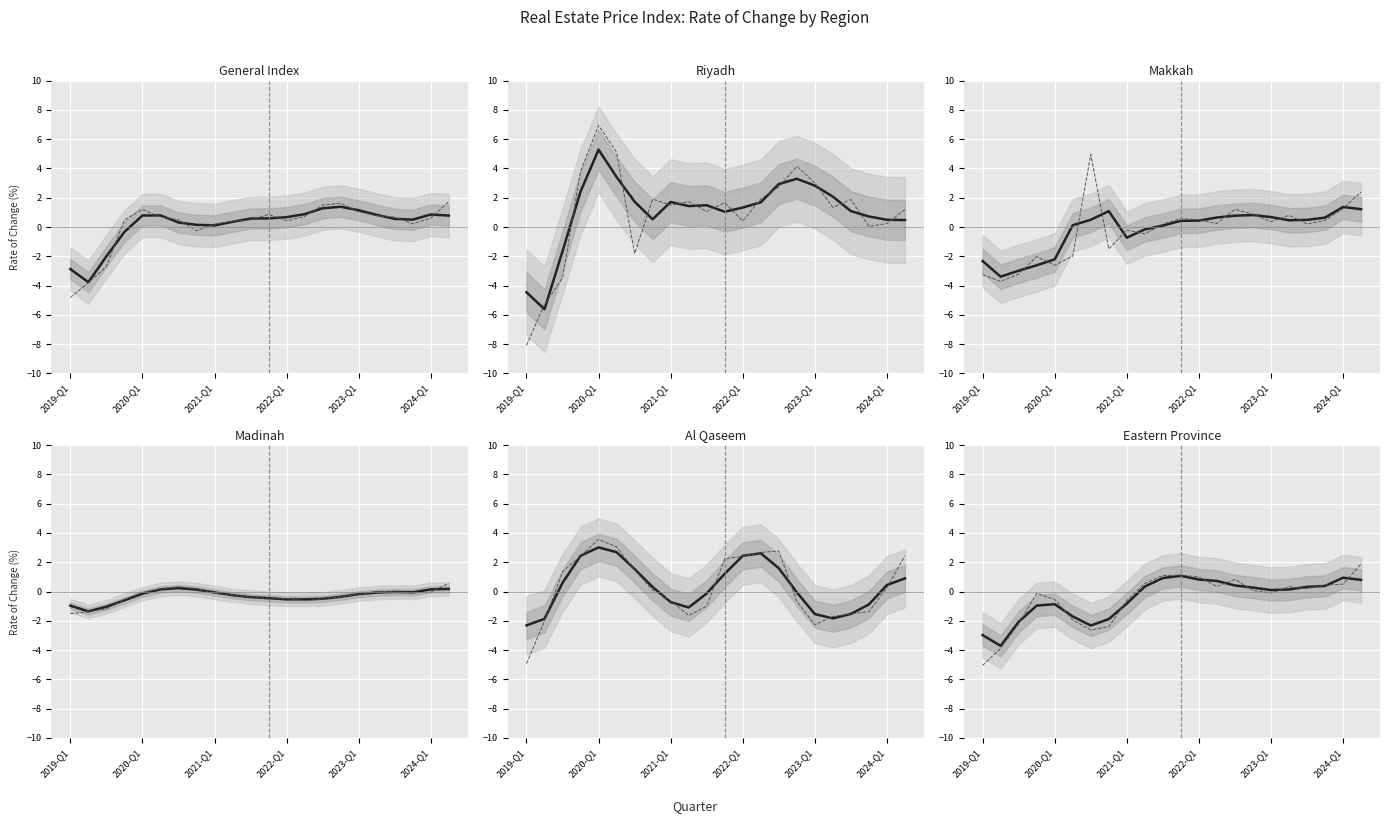

What is the sum of all Eastern Province values?

-10.1